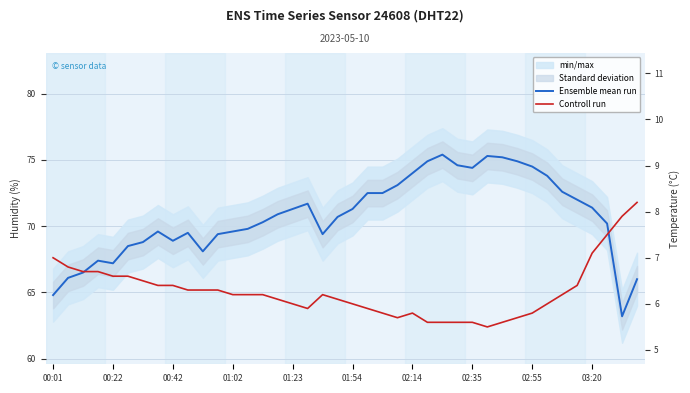

Reading right to left, list all the values displayed in this chart.

Ensemble mean run: 66.0	63.2	70.2	71.4	72.0	72.6	73.8	74.5	74.9	75.2	75.3	74.4	74.6	75.4	74.9	74.0	73.1	72.5	72.5	71.3	70.7	69.4	71.7	71.3	70.9	70.3	69.8	69.6	69.4	68.1	69.5	68.9	69.6	68.8	68.5	67.2	67.4	66.5	66.1	64.8
Controll run: 8.2	7.9	7.5	7.1	6.4	6.2	6.0	5.8	5.7	5.6	5.5	5.6	5.6	5.6	5.6	5.8	5.7	5.8	5.9	6.0	6.1	6.2	5.9	6.0	6.1	6.2	6.2	6.2	6.3	6.3	6.3	6.4	6.4	6.5	6.6	6.6	6.7	6.7	6.8	7.0